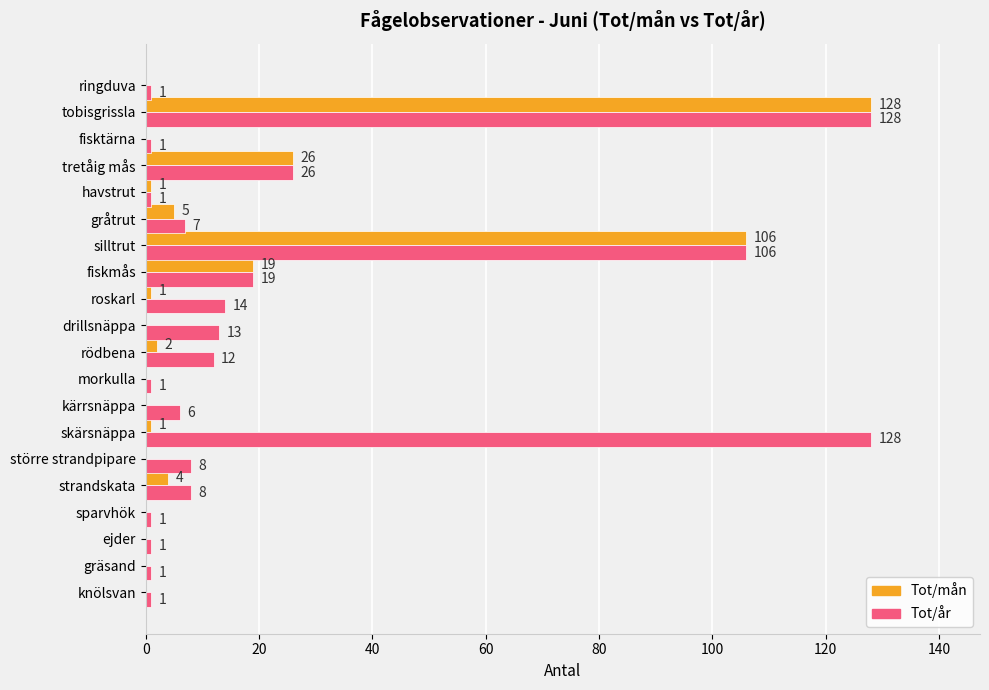

Read the Tot/år value at större strandpipare, to the nearest 5.

10